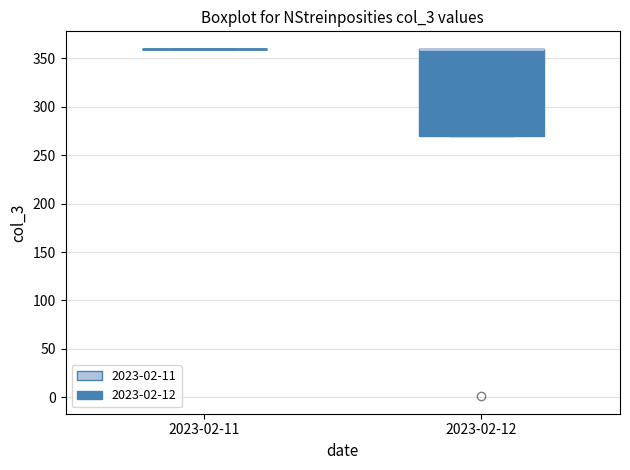

Reading left to right, read every box against the y-axis: the position of its median line, the range the box covers, and the ends of its whiskers. The values are not printed on the chart, so give them approximately, as read against the axis.

2023-02-11: box collapsed to a line at 360, whiskers 360 to 360
2023-02-12: median 360 (drawn on the box's upper edge), box 270 to 360, whiskers 270 to 360